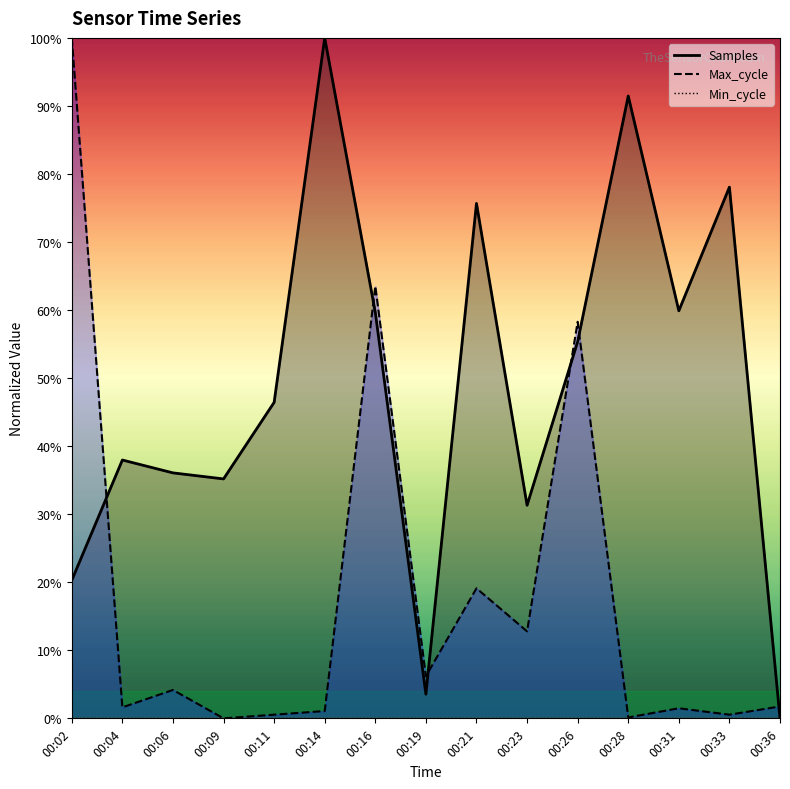

Which series has the widest spread of values?

Samples